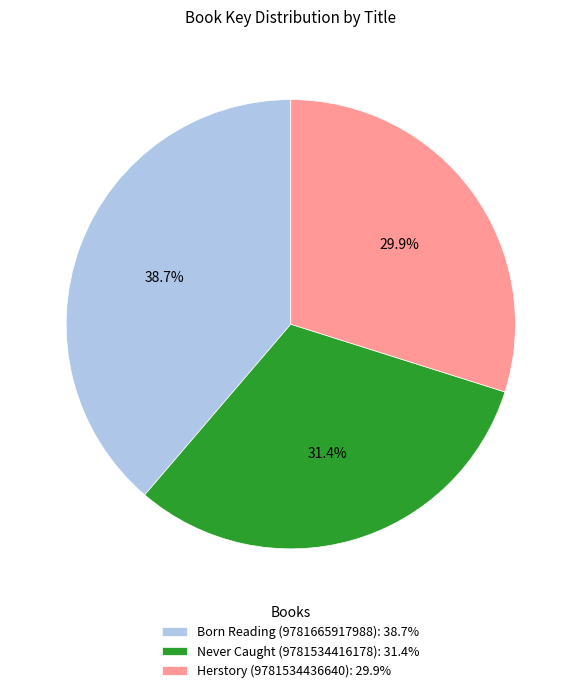

The Never Caught (9781534416178) slice represents 43% of the pie. True or false?

False